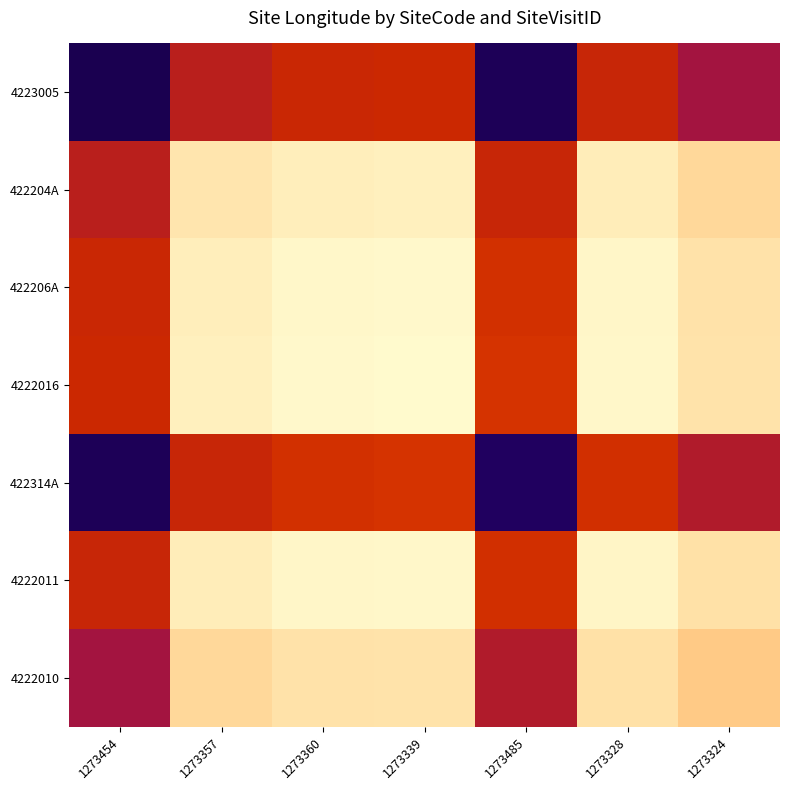

Which series has the largest range (max minus min)?

4223005